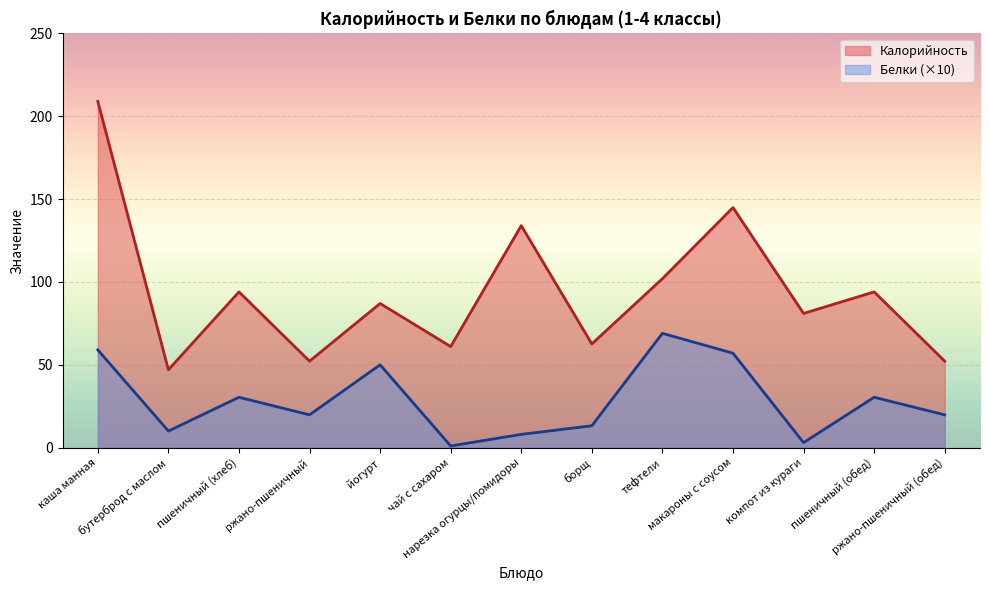

What are all the series names shown in the legend?

Калорийность, Белки (×10)